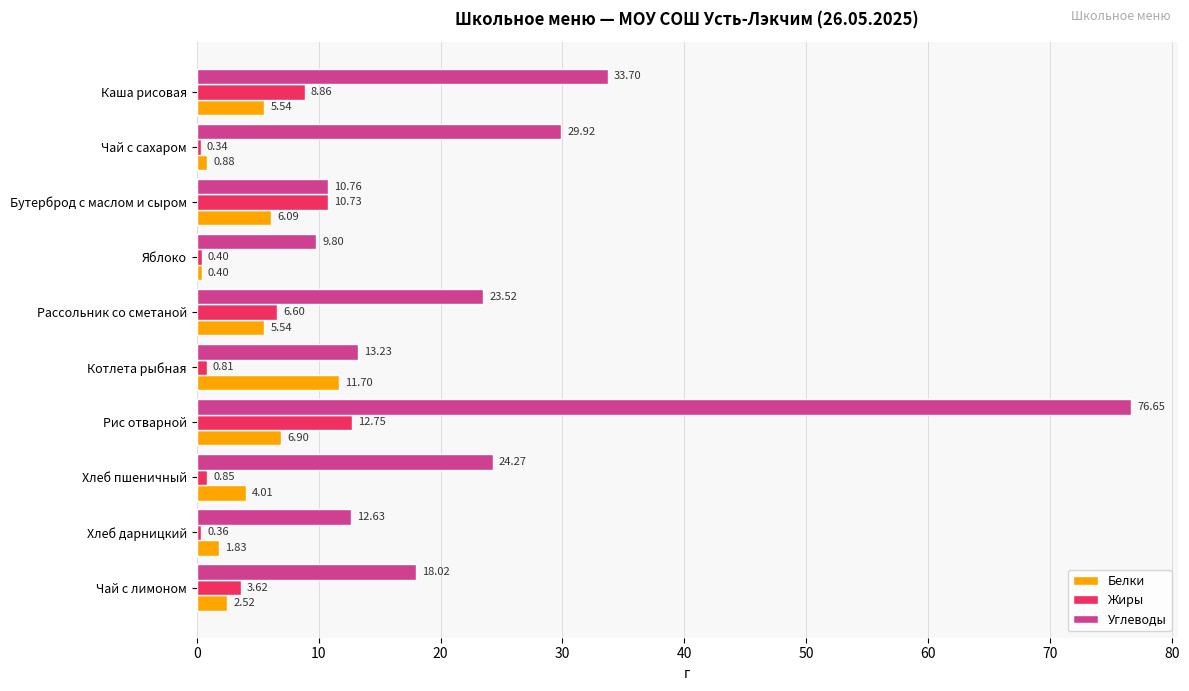

Which series has the widest spread of values?

Углеводы